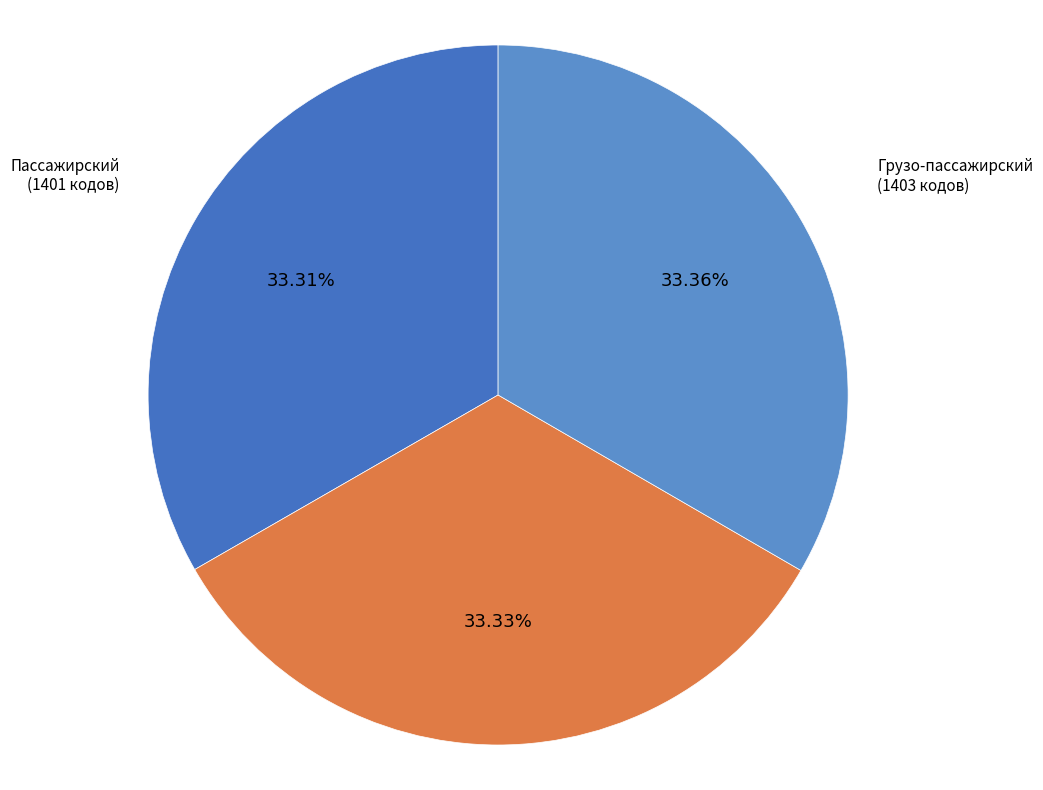

To the nearest percent, what portion does Грузо-пассажирский represent?

33%